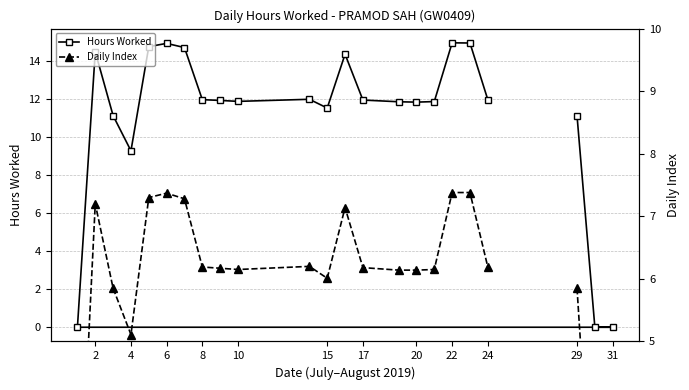

At how many categories does at least one series exceed 3?

20